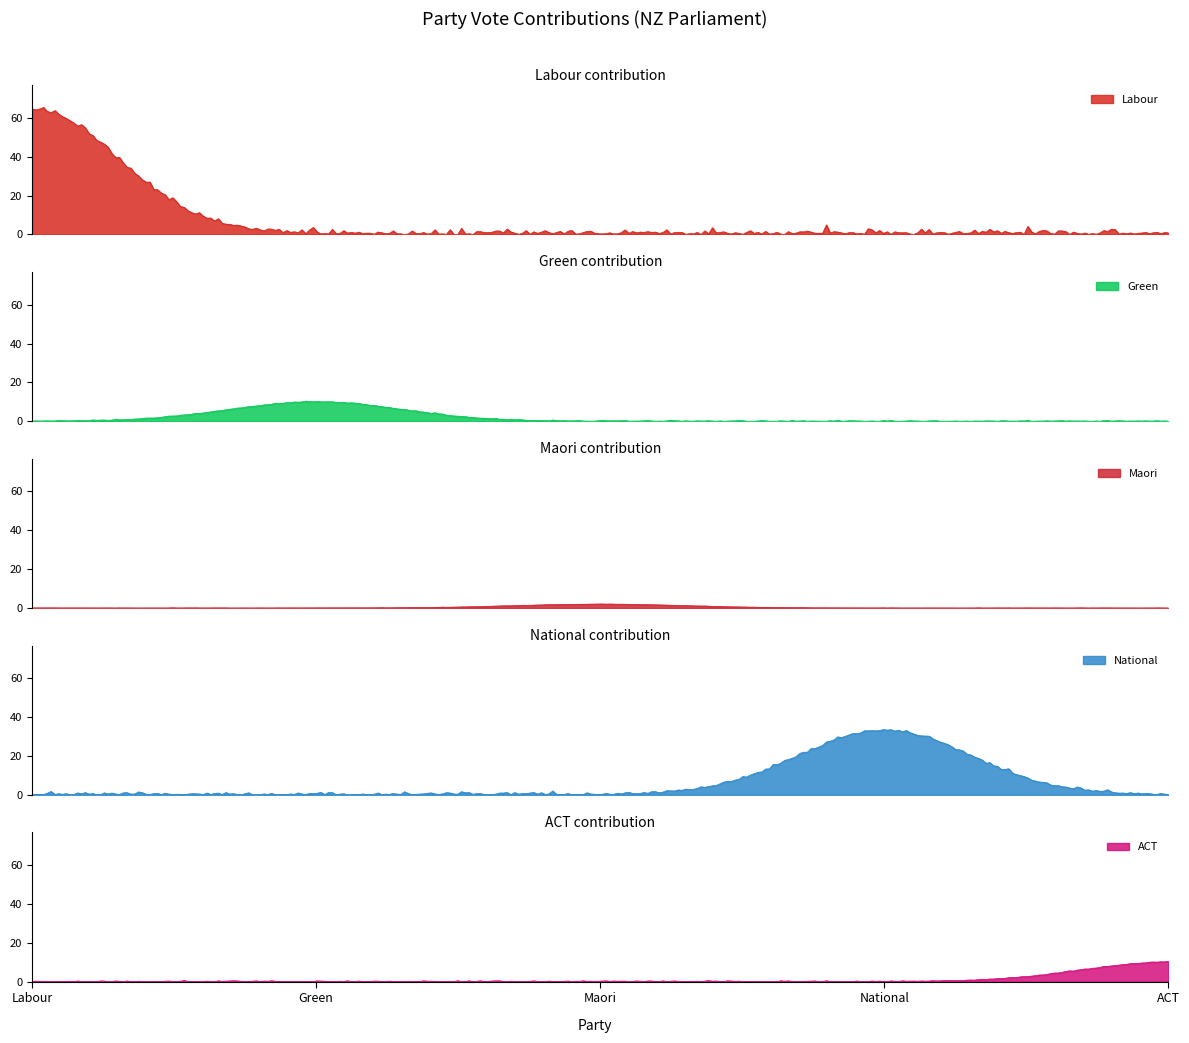

Which series has the largest total across all categories?

Labour